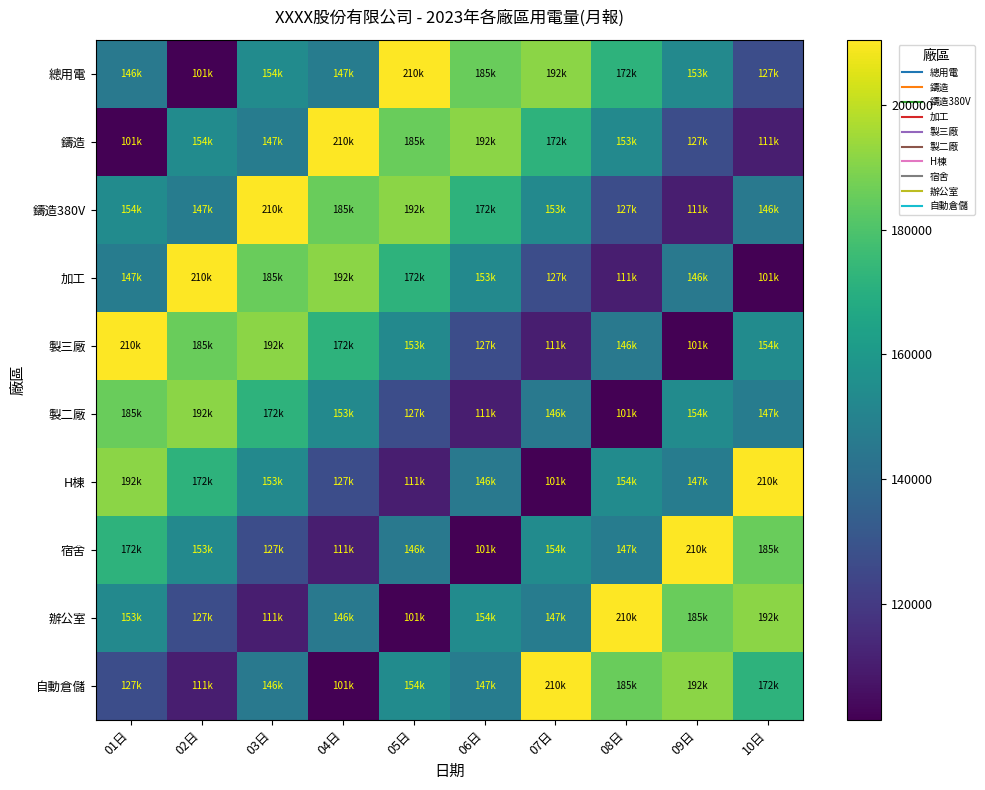

What is the total value across all series at 05日?

1550801.0